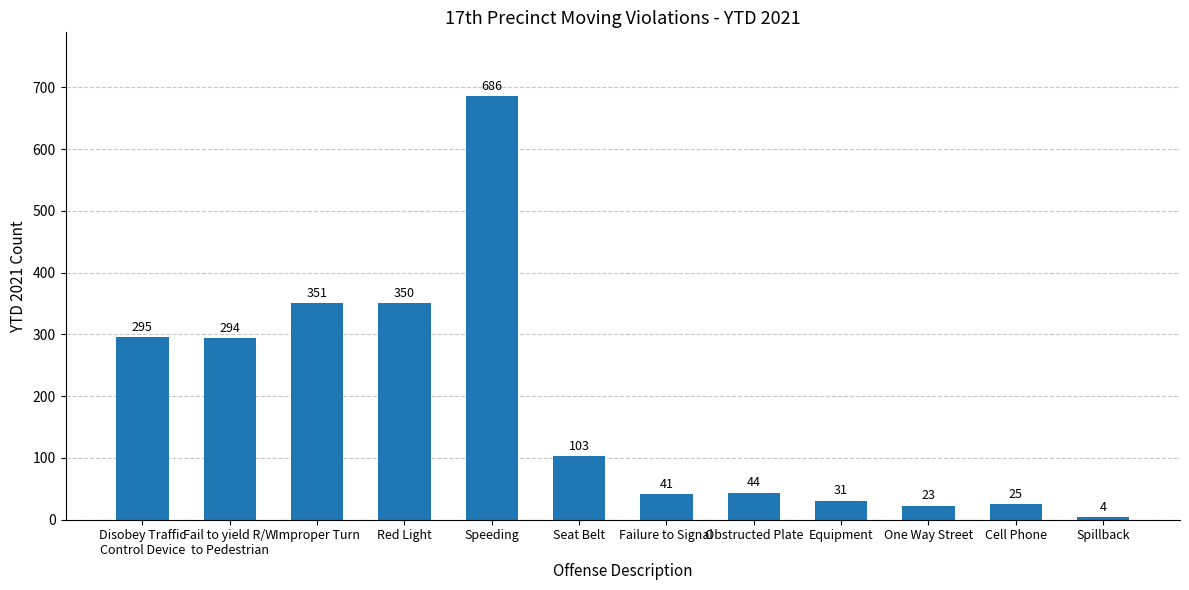

Count the number of data series in this chart.

1